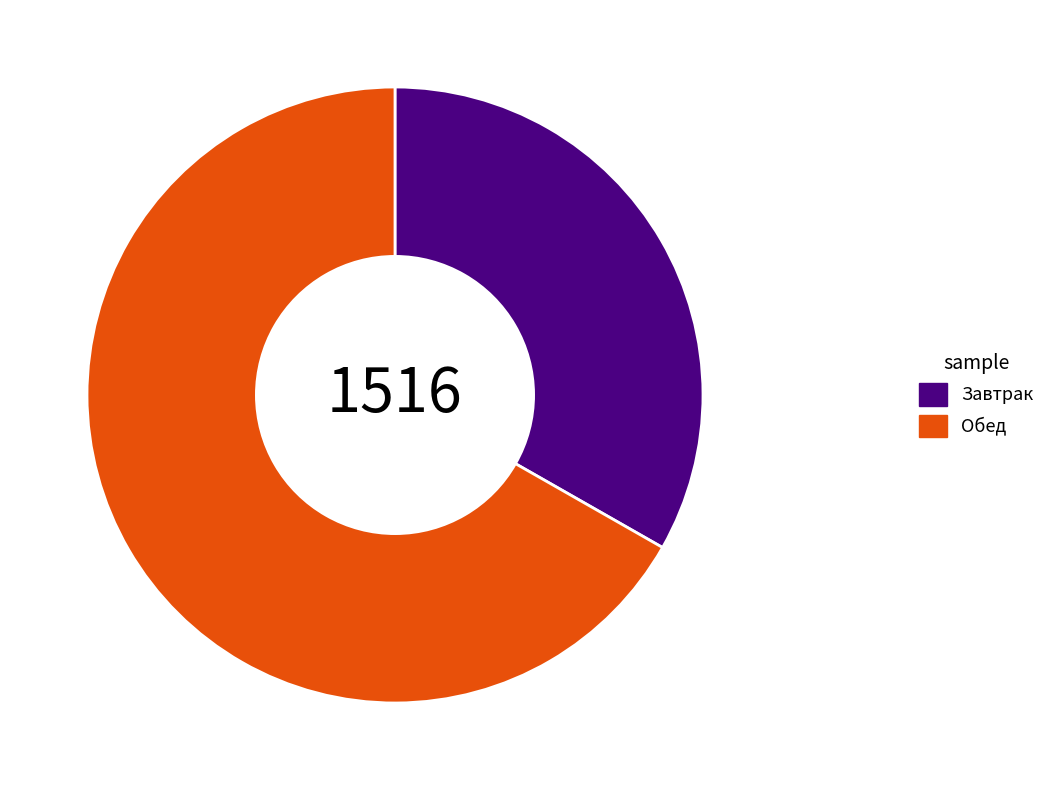

What is the smallest slice in the pie chart?

Завтрак